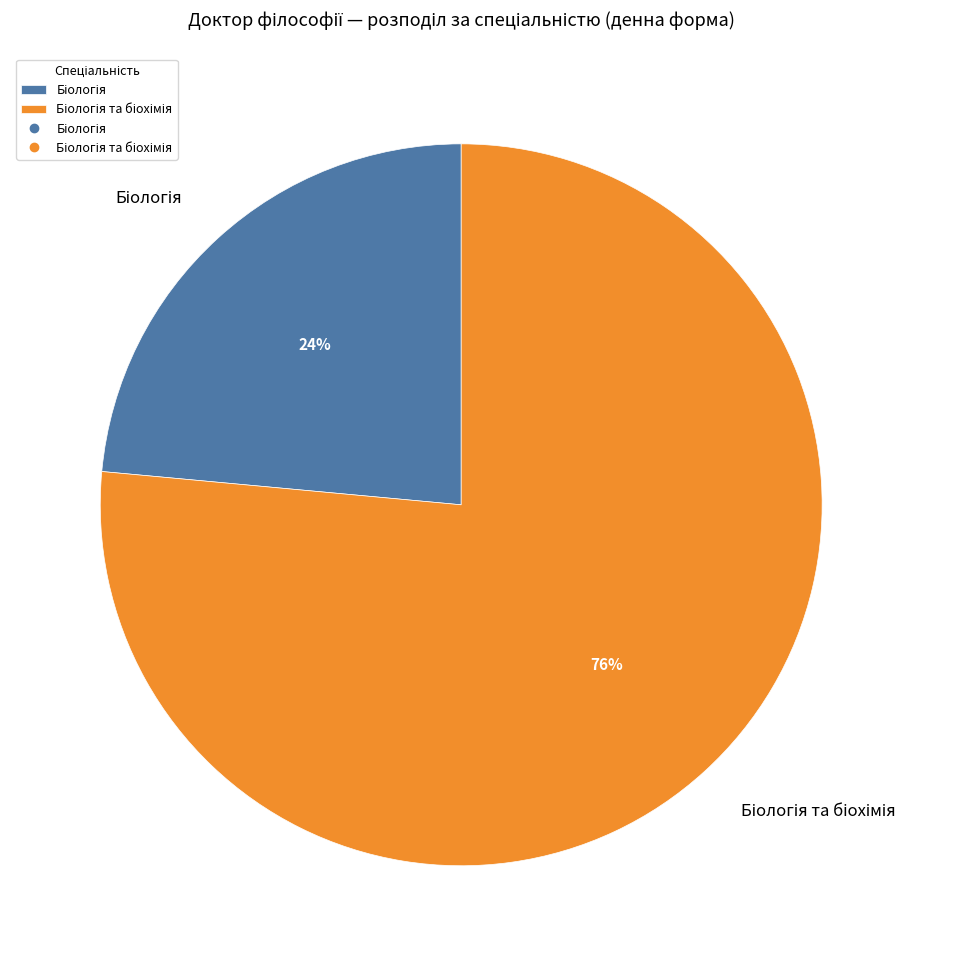

Is there any slice that represents more than half of the pie?

Yes